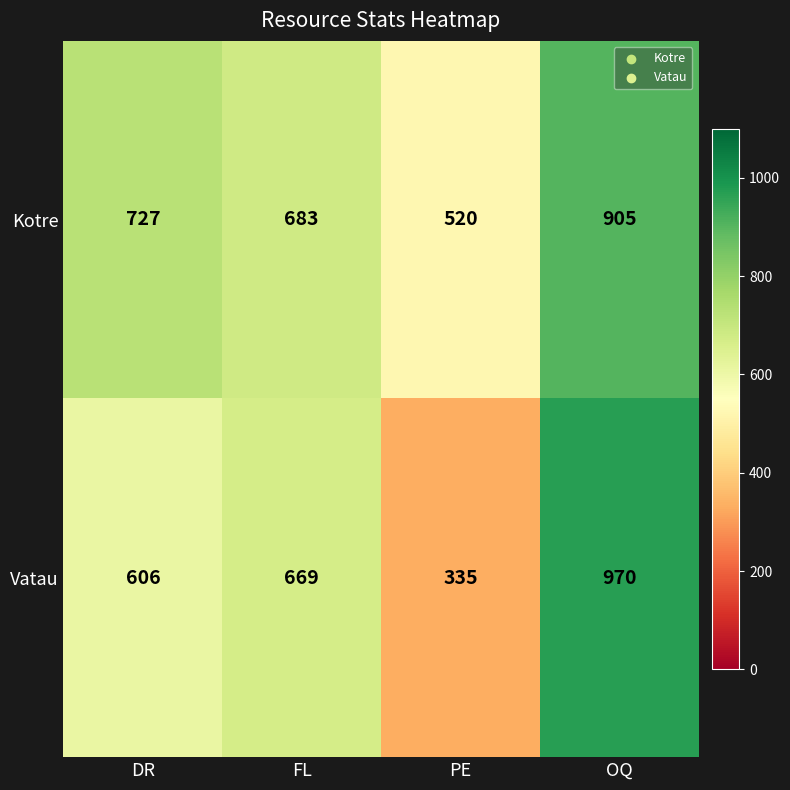

Reading left to right, extract all data points from this chart.

Kotre: DR=727	FL=683	PE=520	OQ=905
Vatau: DR=606	FL=669	PE=335	OQ=970